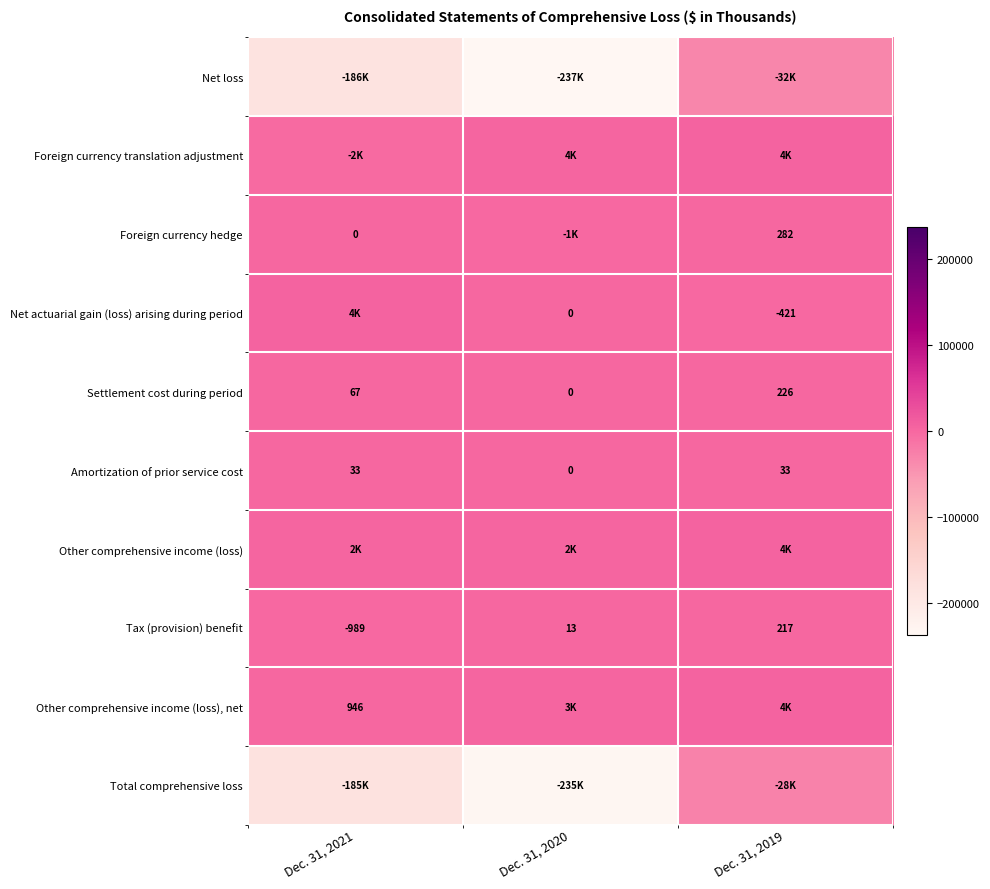

List the series in order of their peak value, lowest first.

Net loss, Total comprehensive loss, Amortization of prior service cost, Tax (provision) benefit, Settlement cost during period, Foreign currency hedge, Foreign currency translation adjustment, Other comprehensive income (loss), Net actuarial gain (loss) arising during period, Other comprehensive income (loss), net